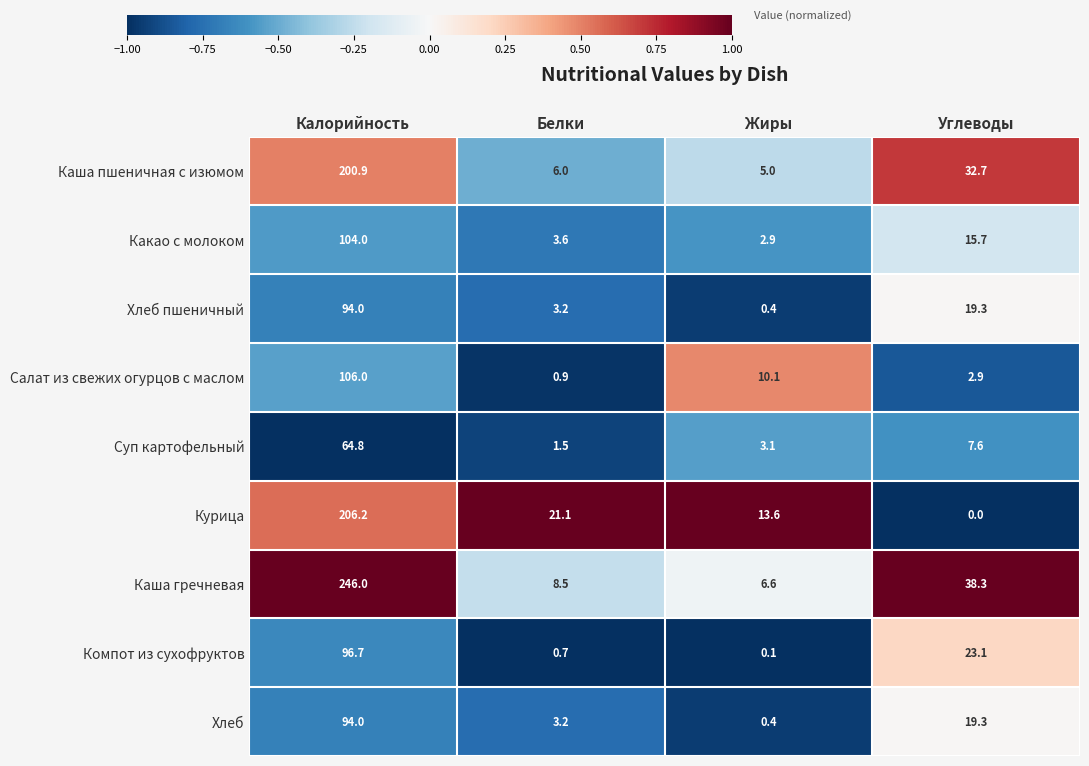

Is the value of Компот из сухофруктов at Жиры greater than the value of Каша гречневая at Калорийность?

No